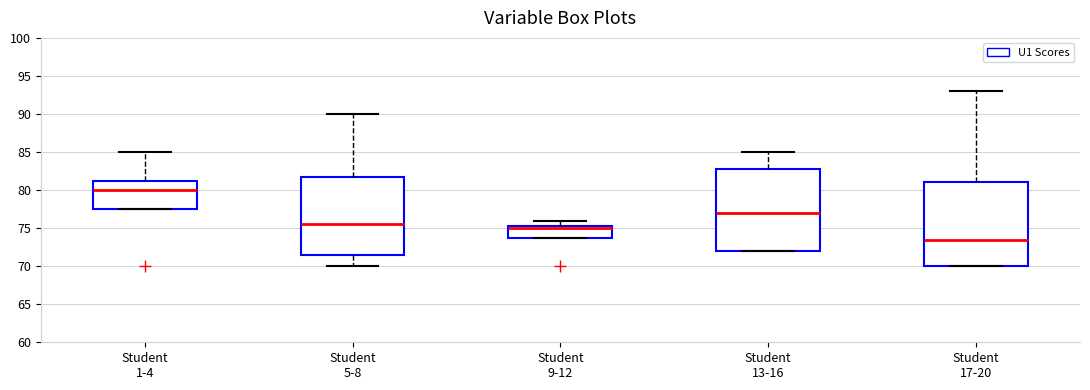

Where does the median line of the box for Student 1-4 sit on the y-axis? The values are not printed on the chart, so give them approximately, as read against the axis.

80.0